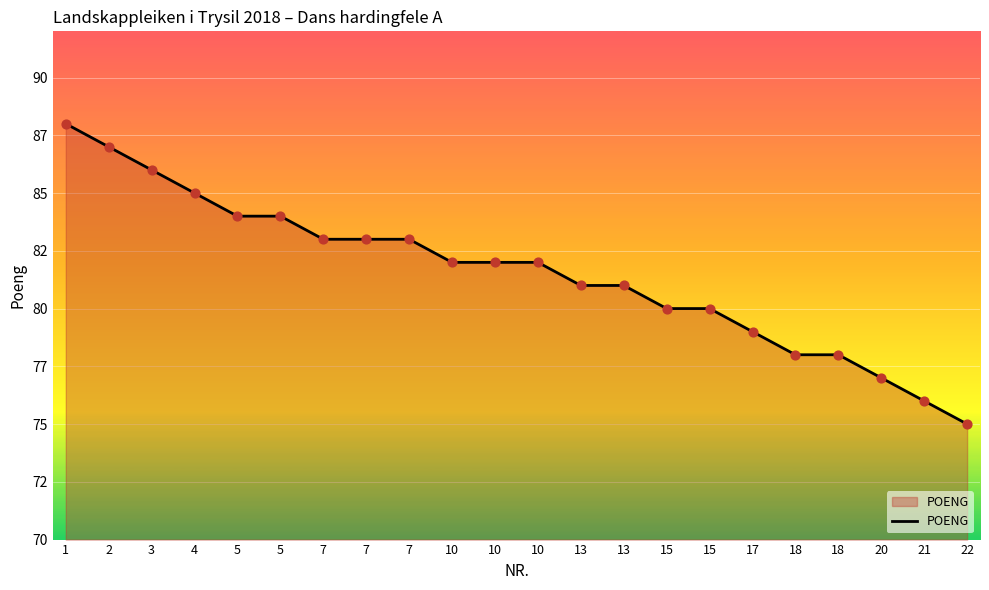

Is this an area chart (filled region under the line)?

Yes